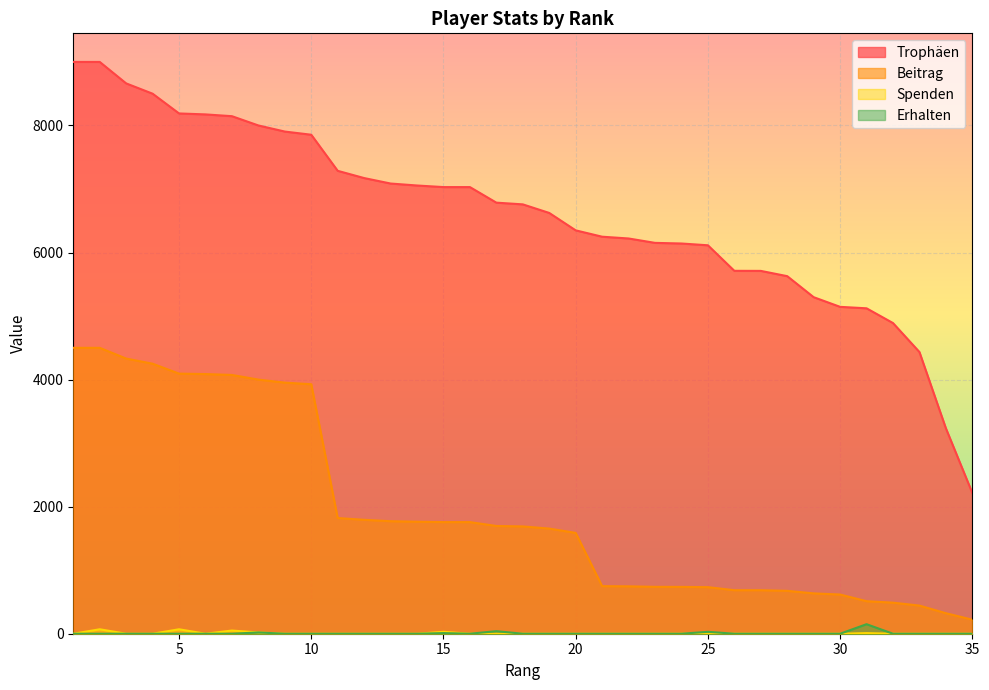

Reading right to left, list all the values displayed in this chart.

Trophäen: 2216	3234	4434	4890	5122	5145	5297	5628	5711	5712	6114	6142	6152	6221	6249	6349	6623	6758	6785	7030	7030	7055	7086	7172	7286	7854	7904	8000	8146	8174	8189	8500	8662	9000	9000
Beitrag: 221	323	443	489	512	617	635	675	685	685	733	737	738	746	749	1587	1655	1689	1696	1757	1757	1763	1771	1793	1821	3927	3952	4000	4073	4087	4094	4250	4331	4500	4500
Spenden: 0	0	0	0	10	0	0	0	0	0	0	0	0	0	0	0	0	0	0	0	30	0	0	0	0	0	0	20	50	0	70	0	0	70	0
Erhalten: 0	0	0	0	150	0	0	0	0	0	30	0	0	0	0	0	0	0	40	0	10	0	0	0	0	0	0	20	0	0	0	0	0	0	0